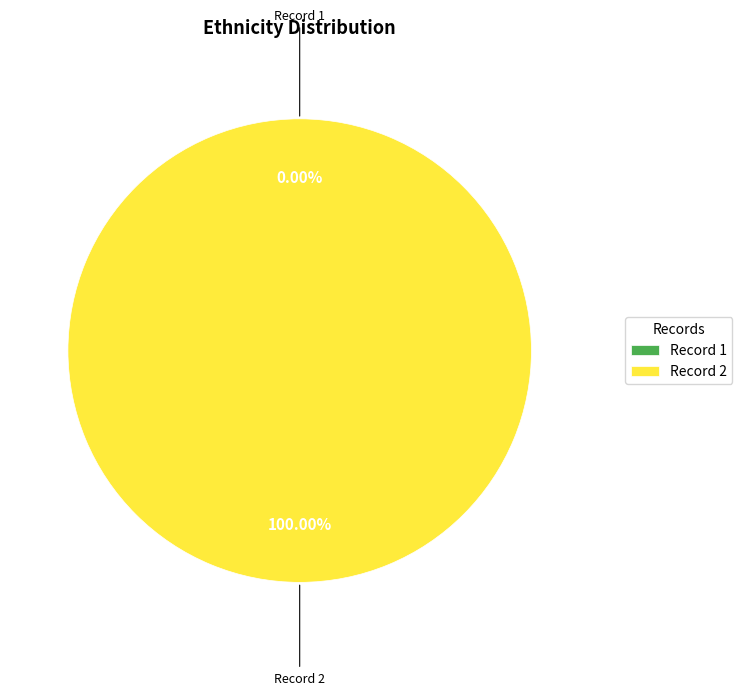

Combined, what portion of the pie is 2 and 1?

100.0%